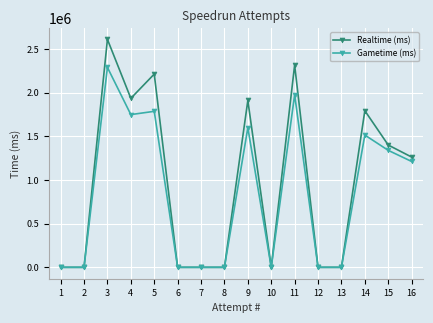

How many lines are shown in the chart?

2